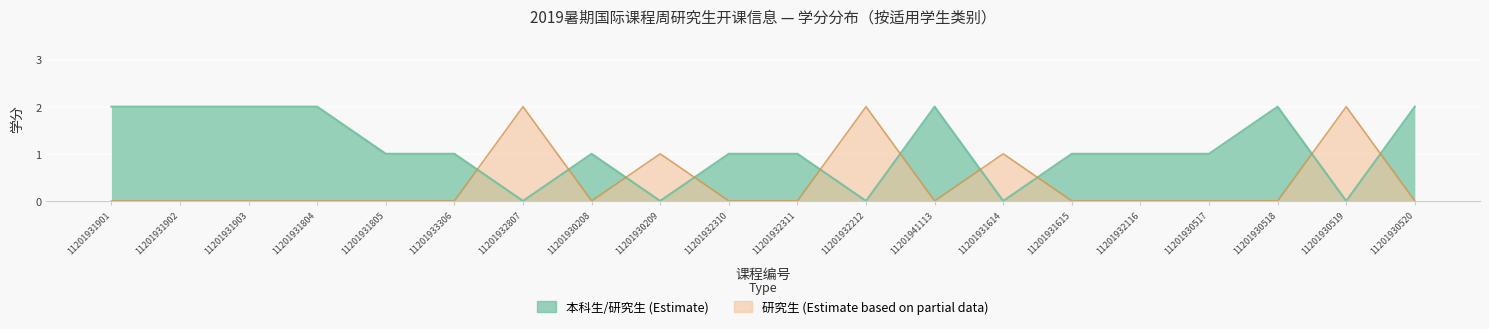

At which category does the chart reach its peak across all series?

11201931901